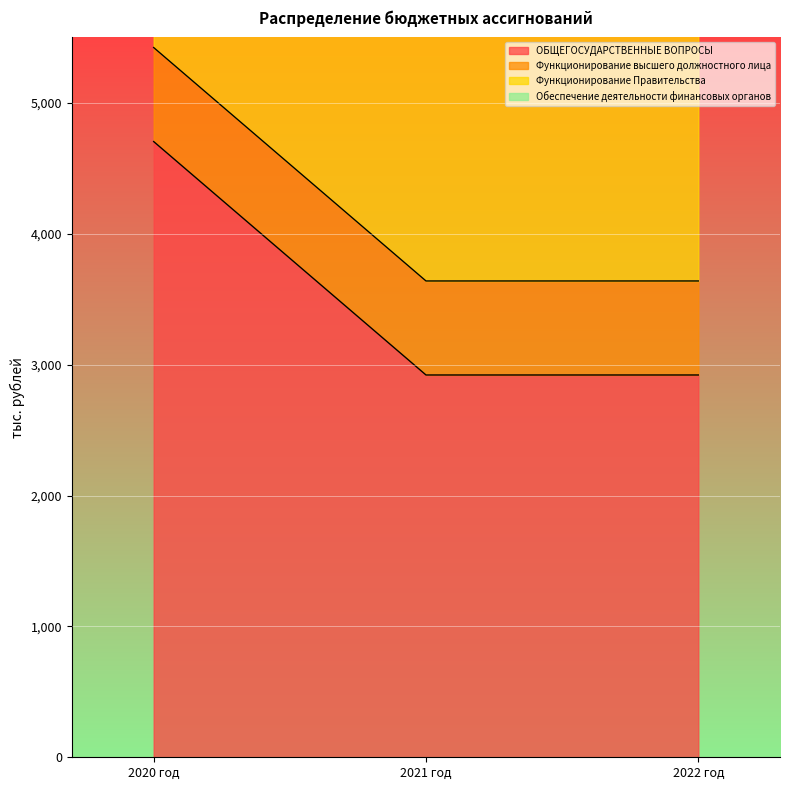

Where is ОБЩЕГОСУДАРСТВЕННЫЕ ВОПРОСЫ nearest to the value 3812?

2021 год